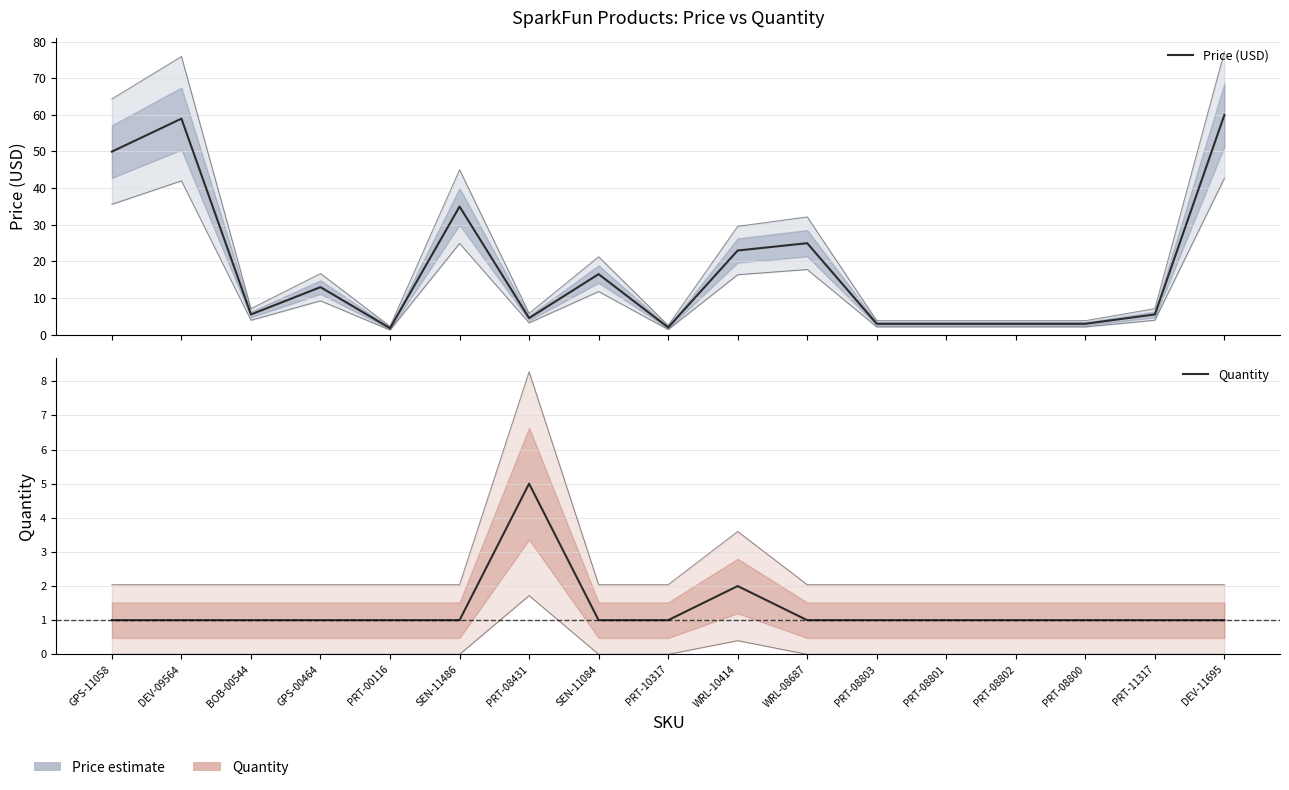

At which label does Price (USD) reach its minimum?

PRT-00116